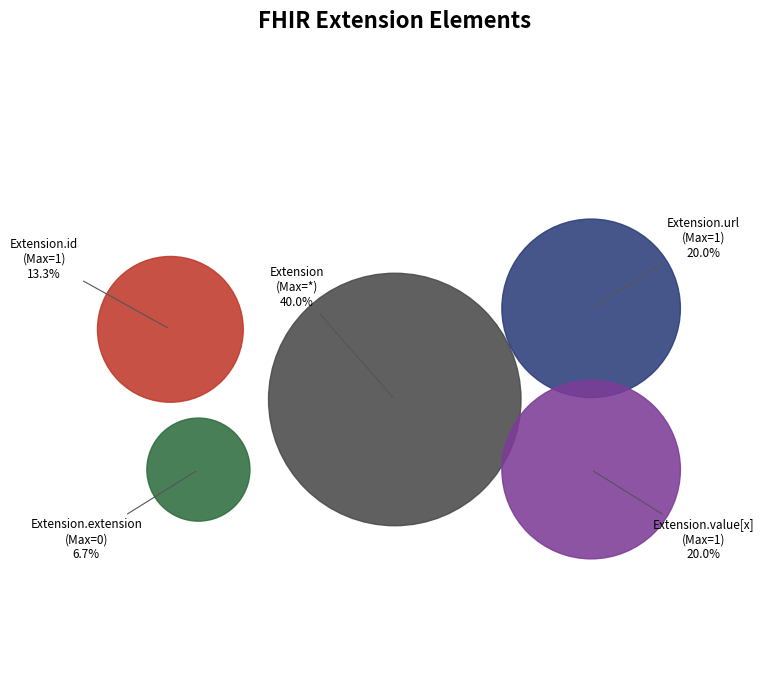

Do Extension.id and Extension.url together represent more than half of the pie?

No